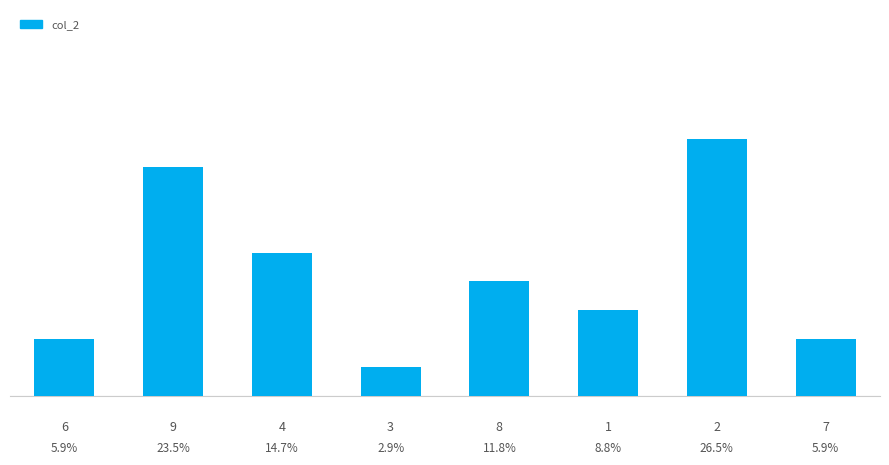

The chart shows a value of 4.7 at 3. True or false?

False